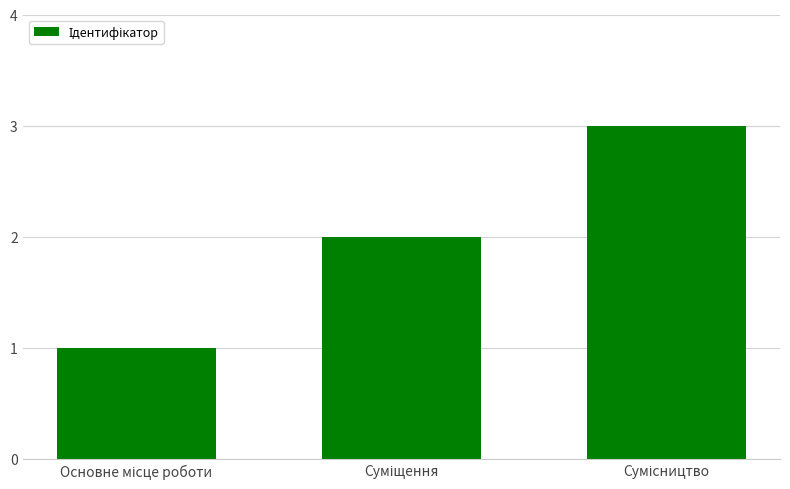

What is the sum of all values?

6